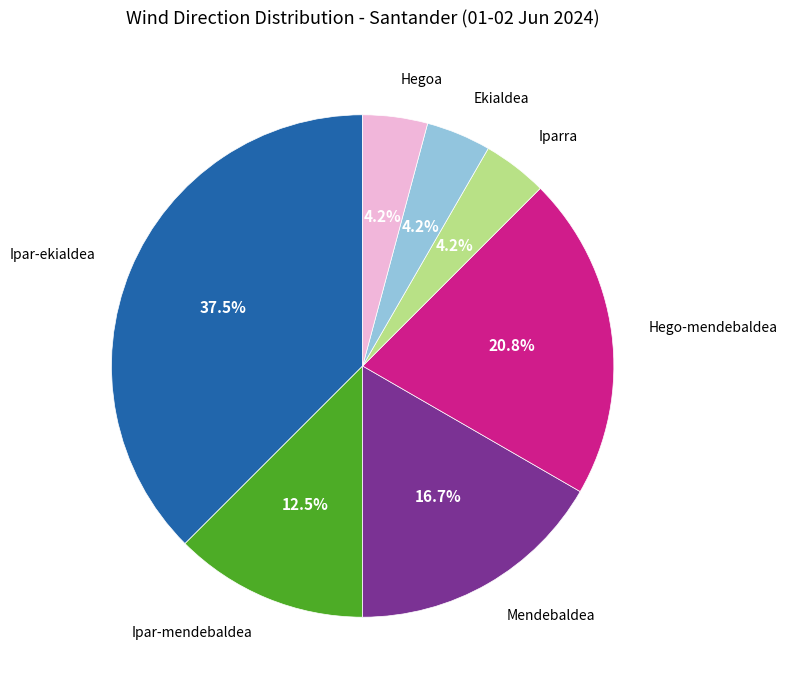

What is the ratio of the value at Hegoa to the value at Hego-mendebaldea?

0.2